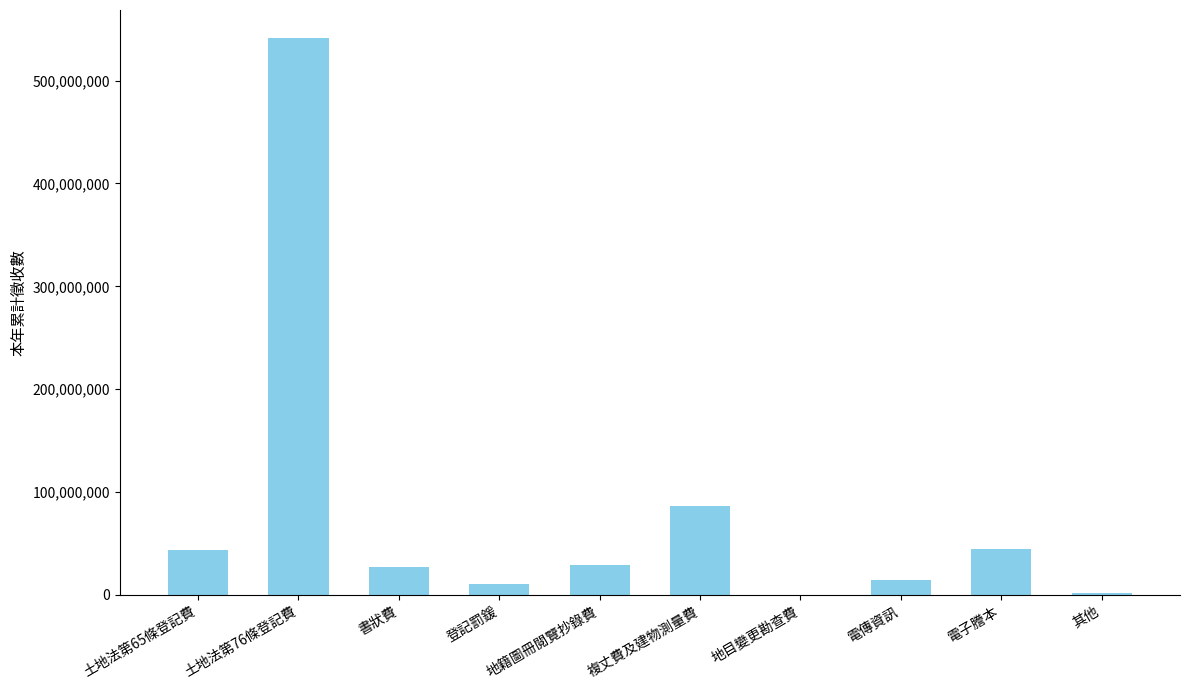

What is the sum of all values?

799372544